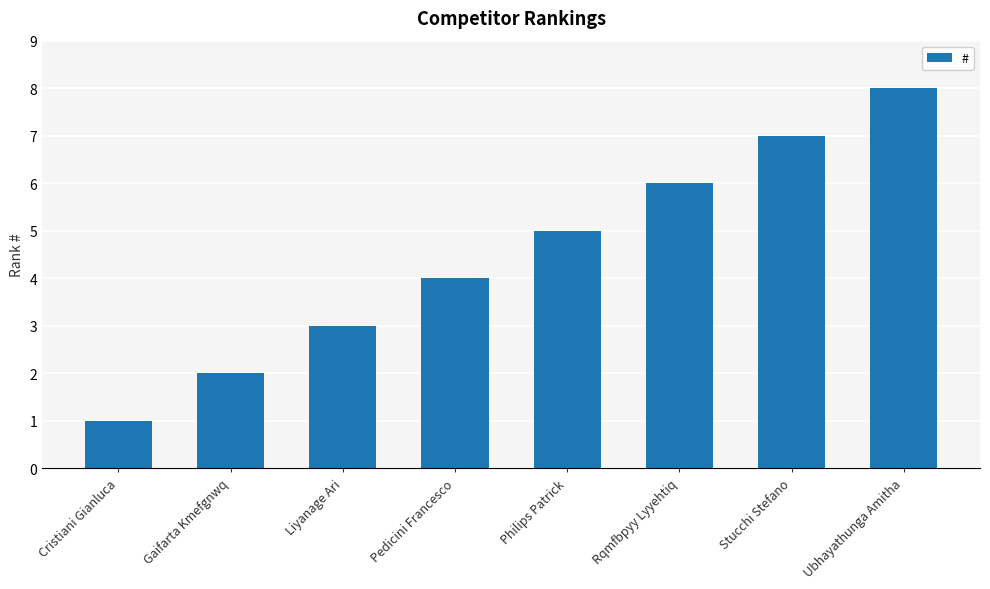

Count the values in the range 3 to 7.

5